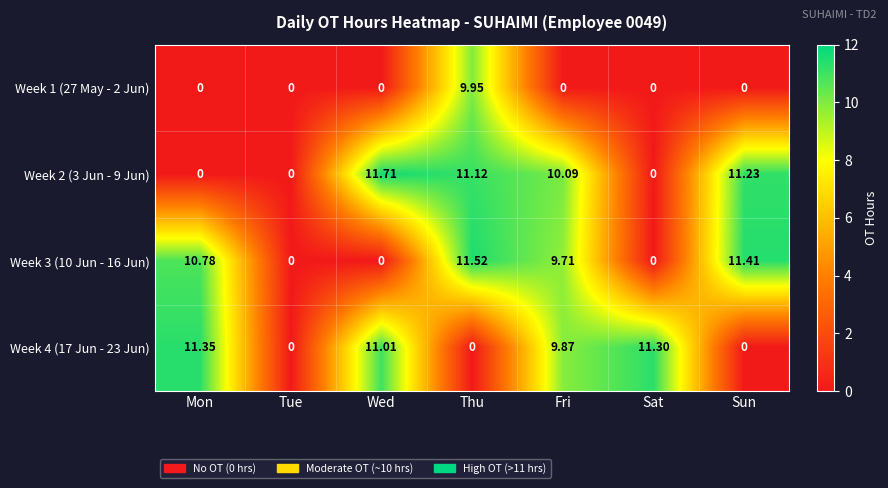

Is the value of Week 3 (10 Jun - 16 Jun) at Sat greater than the value of Week 2 (3 Jun - 9 Jun) at Sun?

No